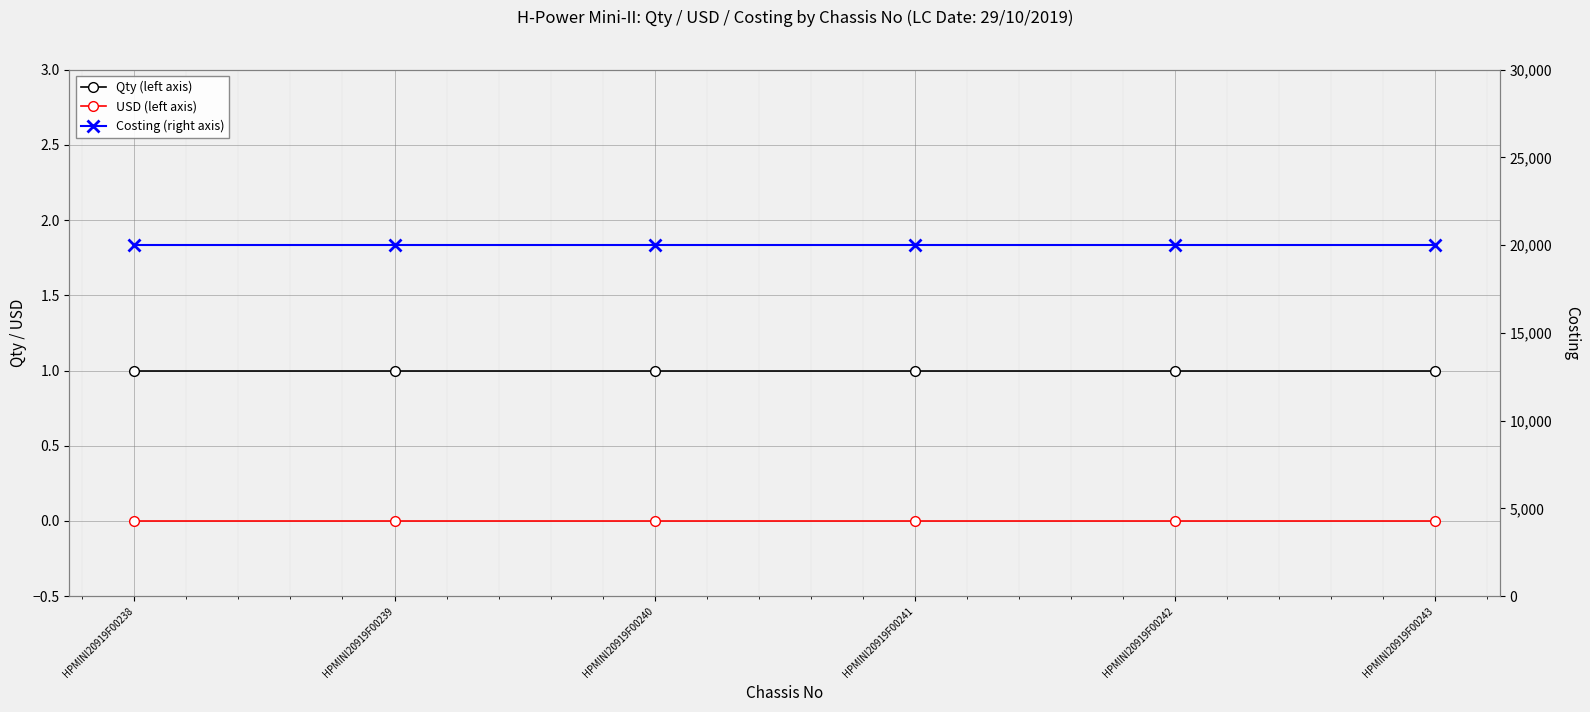

At how many categories does at least one series exceed 15869?

6